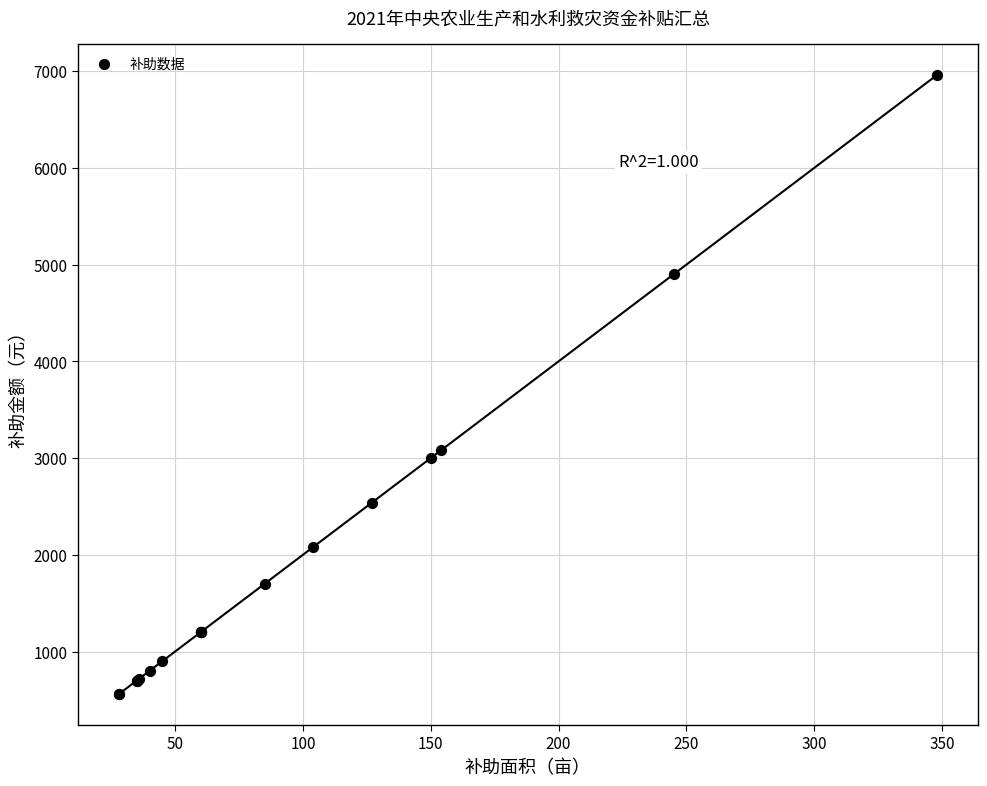

What Y value in the scatter plot is closest to 3760?

3080